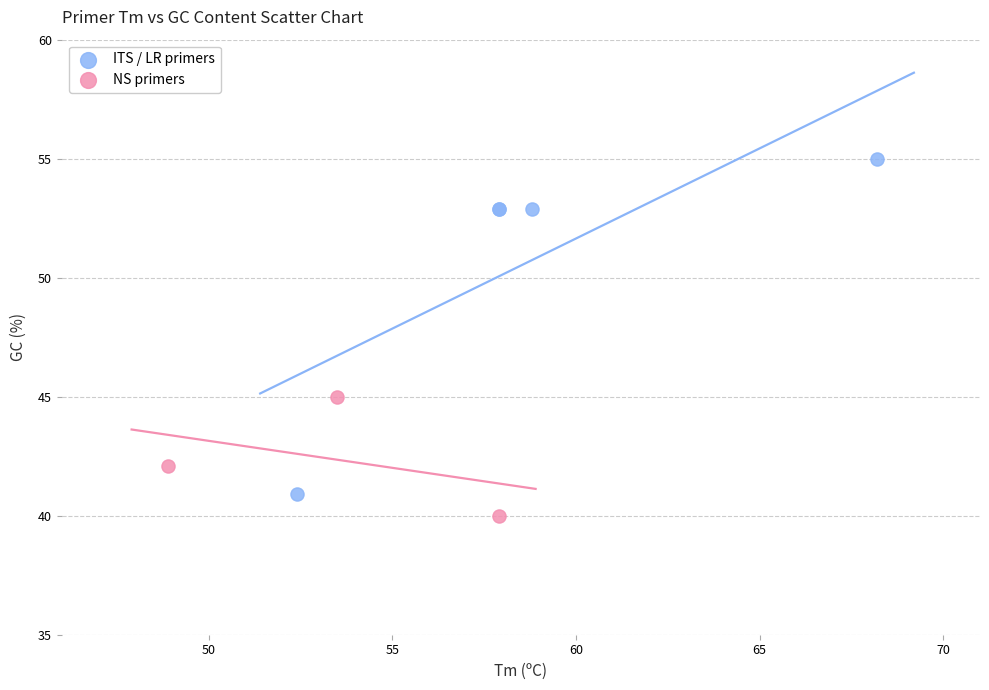

Which series contains the lowest Y value?

NS primers